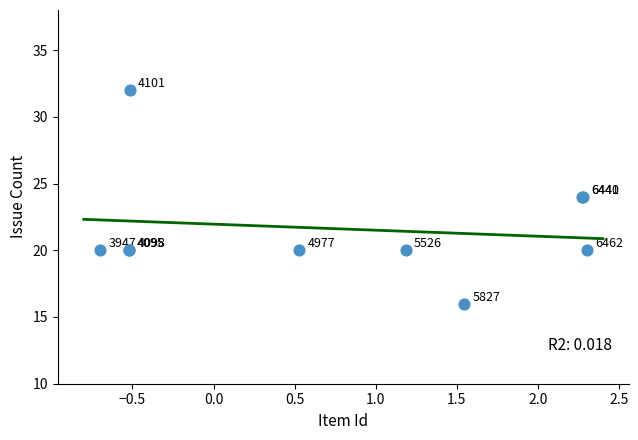

What Y value in the scatter plot is closest to 24?

24